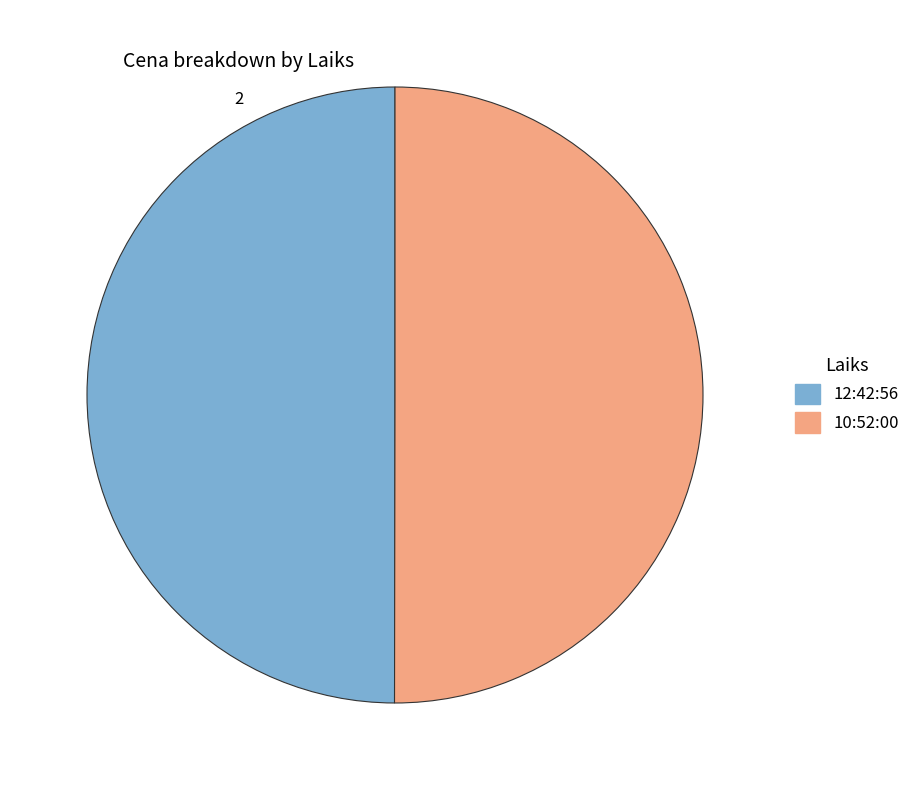

Approximately how many times larger is the value at 12:42:56 compared to 10:52:00?

1.0